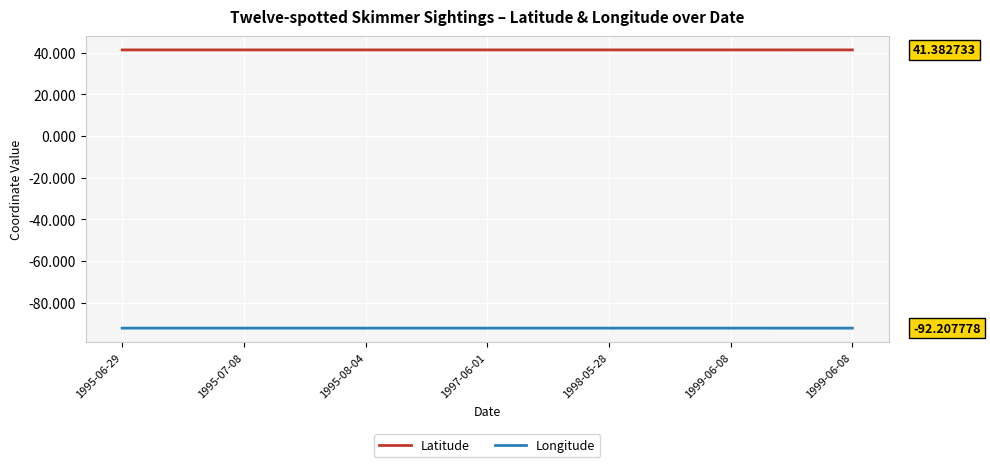

Does the chart have visible grid lines?

Yes